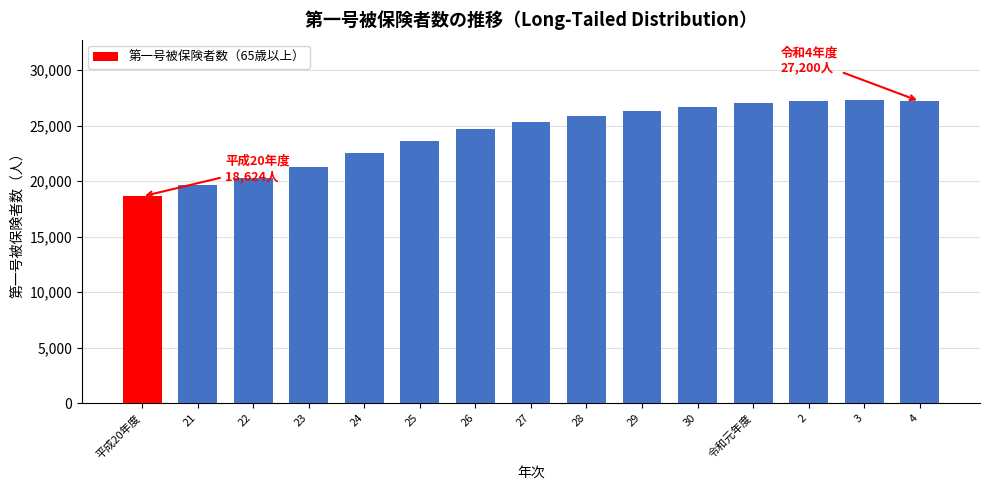

What is the ratio of the value at 2 to the value at 3?

1.0